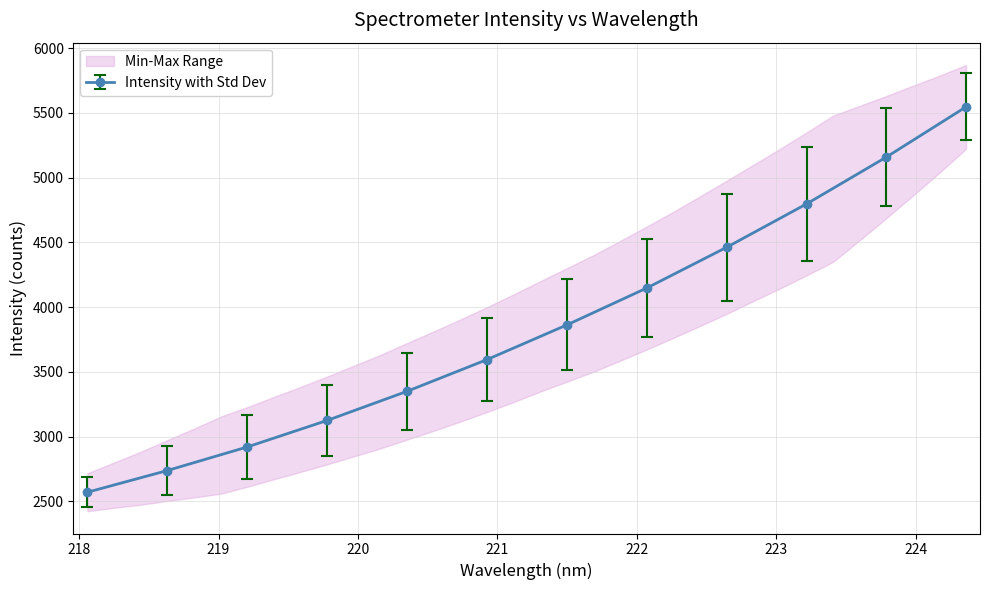

True or false: y has more than 1 points higher than both neighbors.

False